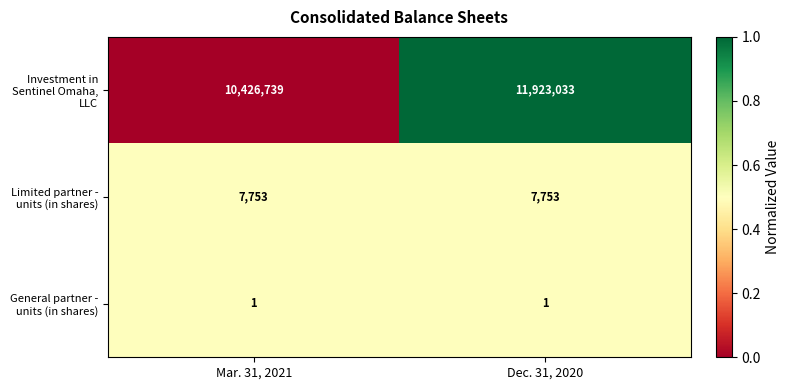

What is the greatest value displayed?

11923033